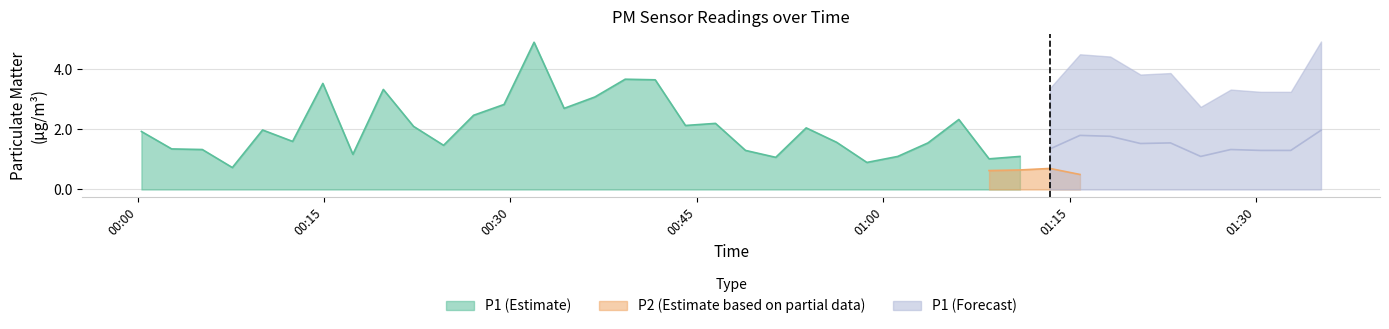

What is the highest value of the P1 (Estimate) series?

4.9